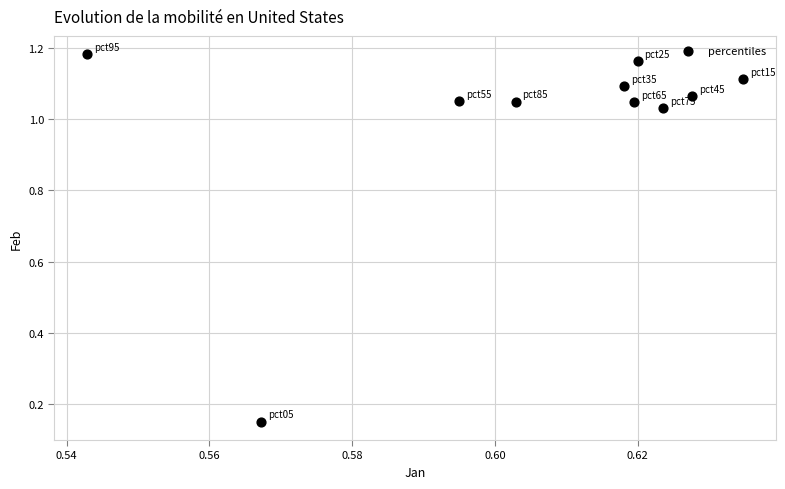

What is the average X value?

0.6